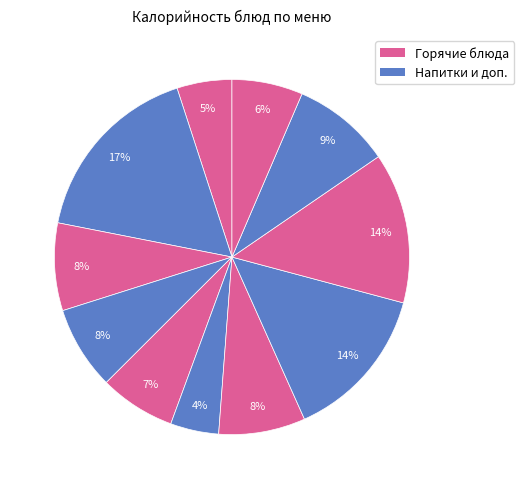

How many slices are in this pie chart?

11